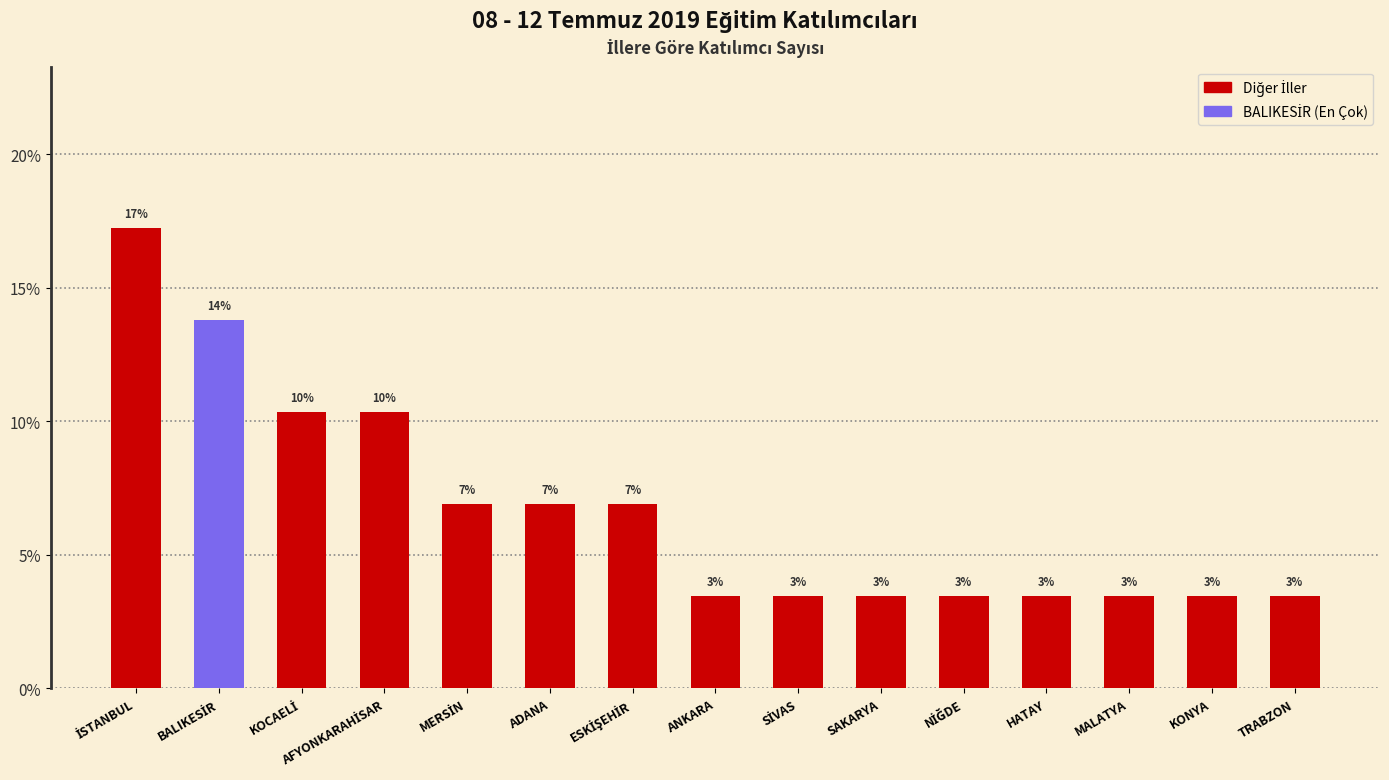

Is it true that the value at TRABZON is 2.2?

False